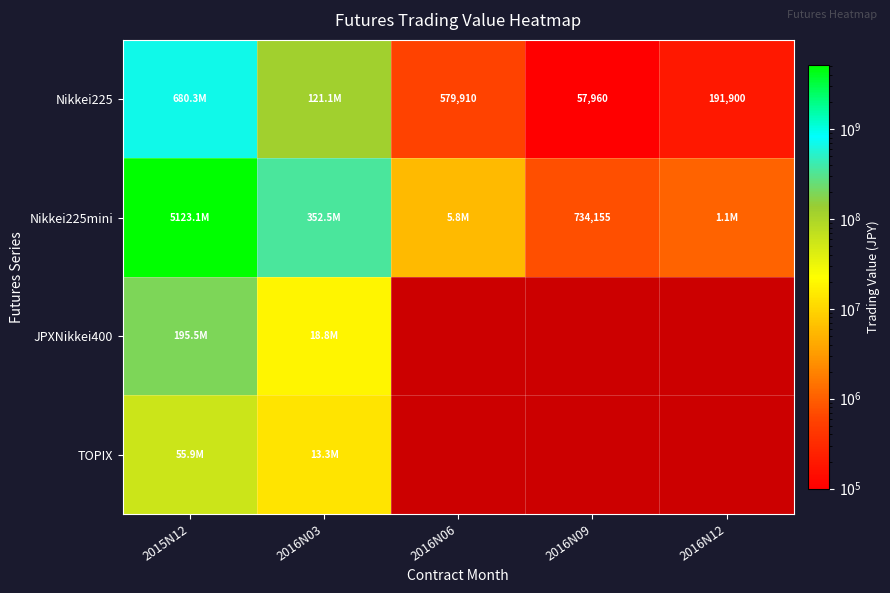

True or false: Nikkei225 has a value of 305440 at 2016N12.

False